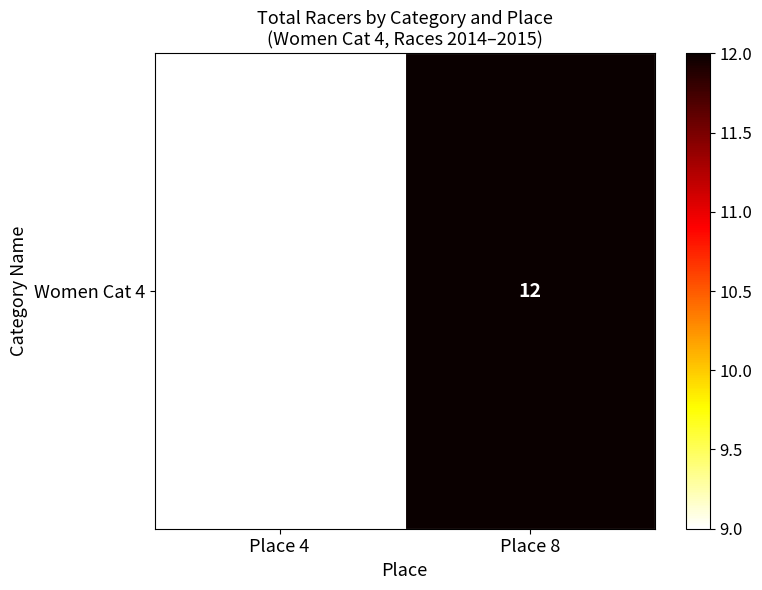

At which category does the chart reach its peak across all series?

Place 8